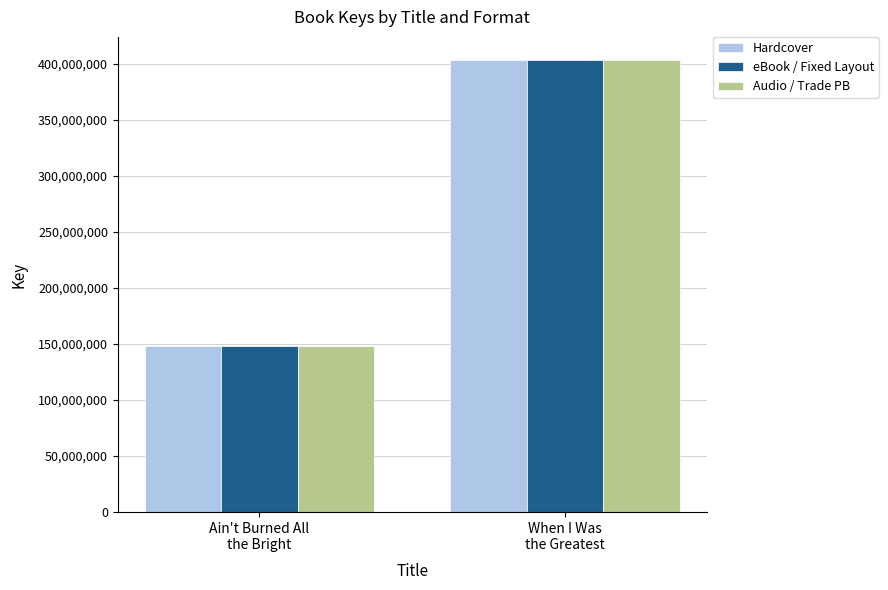

What is the value of the Hardcover bar at the 2nd from the left?

403685668